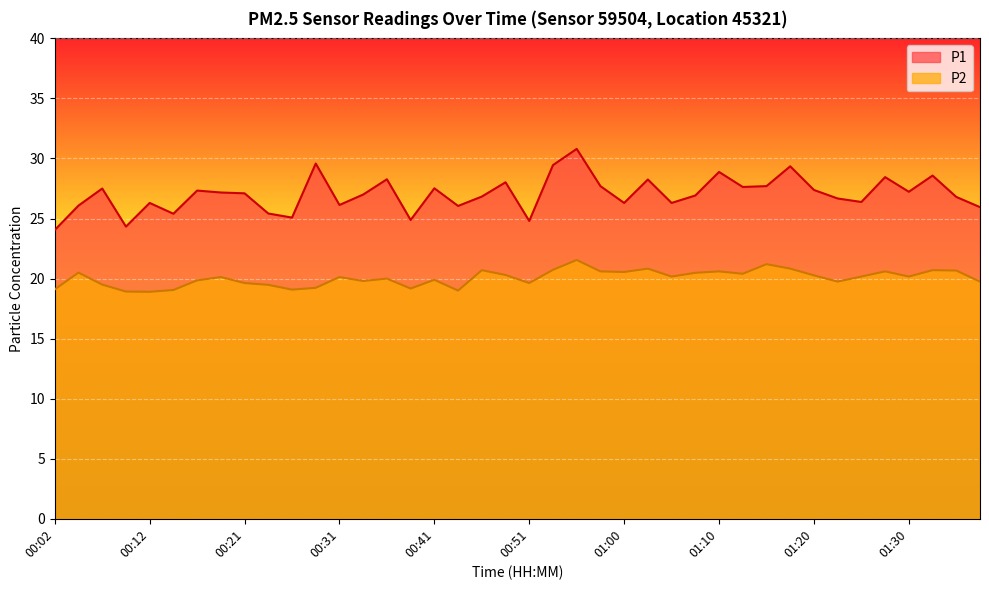

What is the approximate value of P1 at 01:08?

26.9